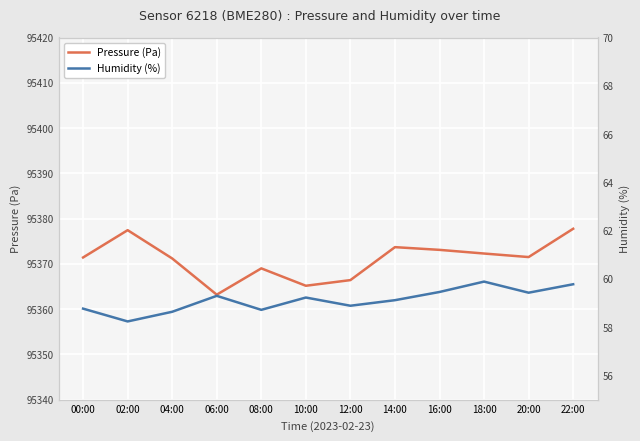

Where is the first local maximum for Pressure (Pa)?

02:00